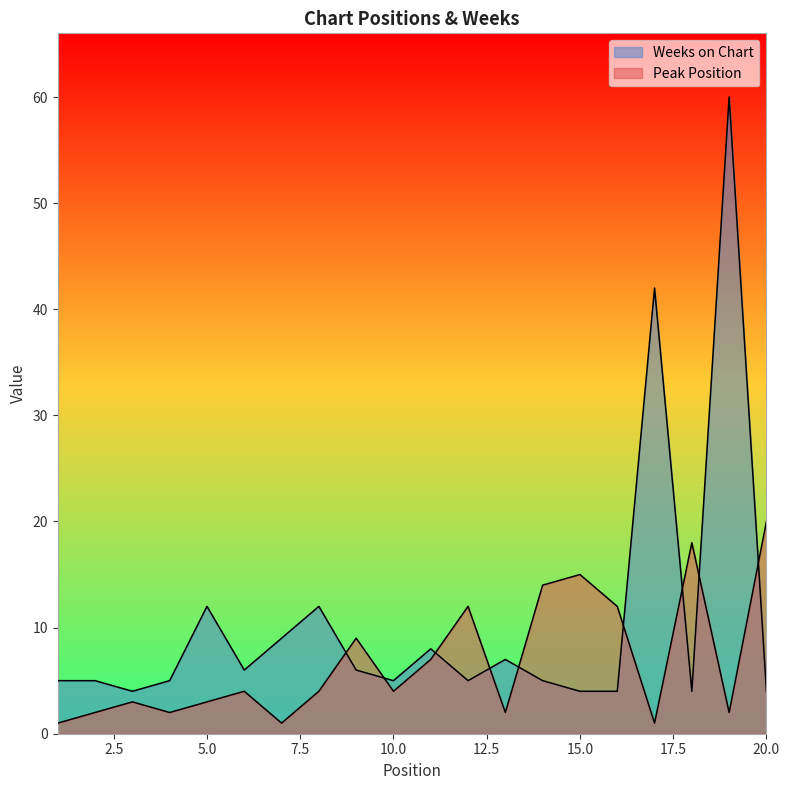

At which category is the sum across all series the highest?

19